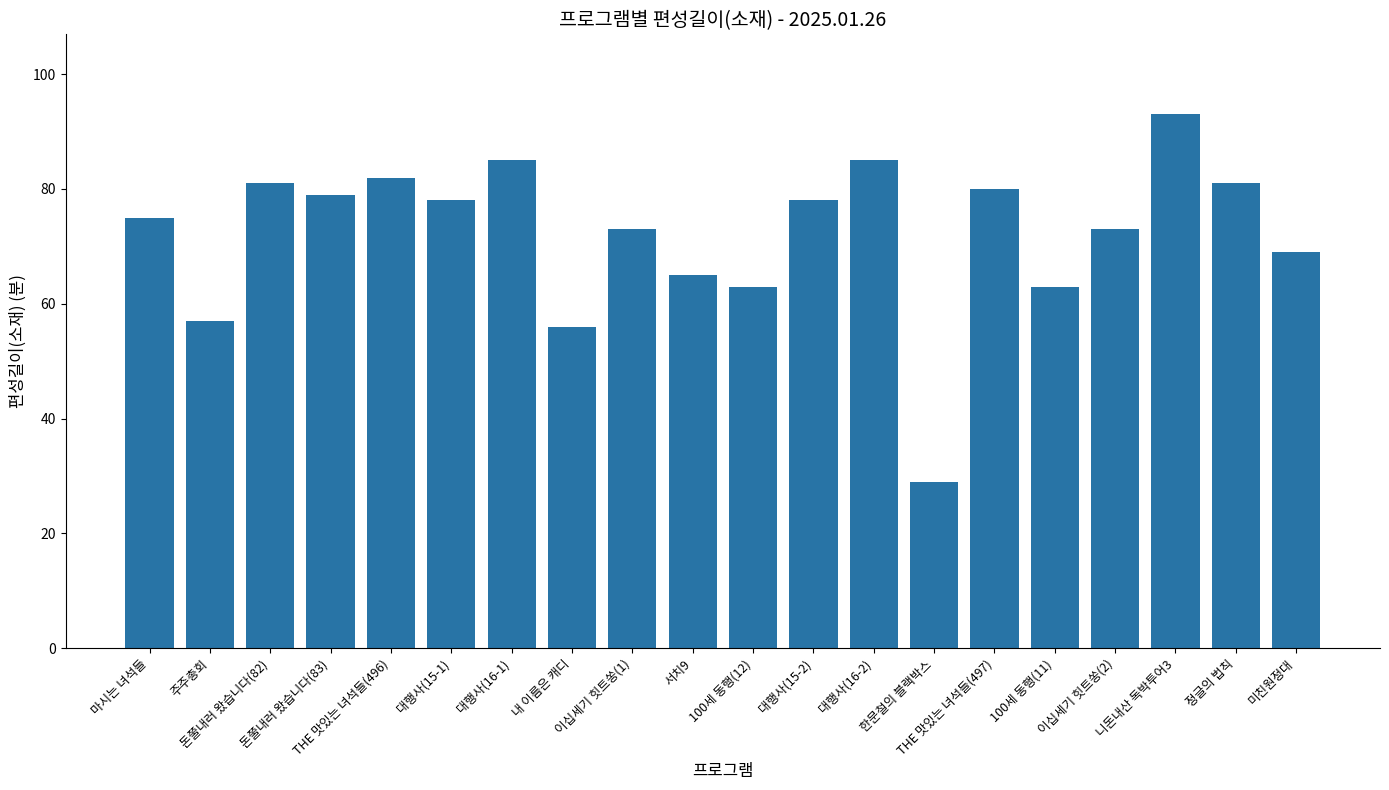

What is the sum of all values?

1445